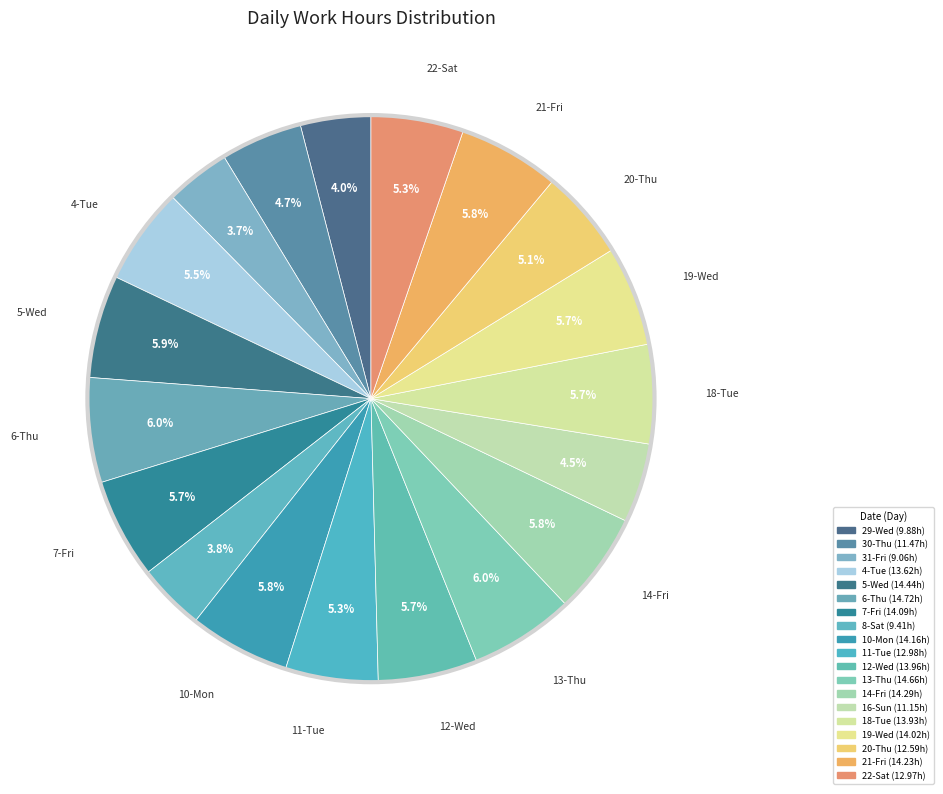

What is the change in value from 31-Fri to 6-Thu?

+5.7